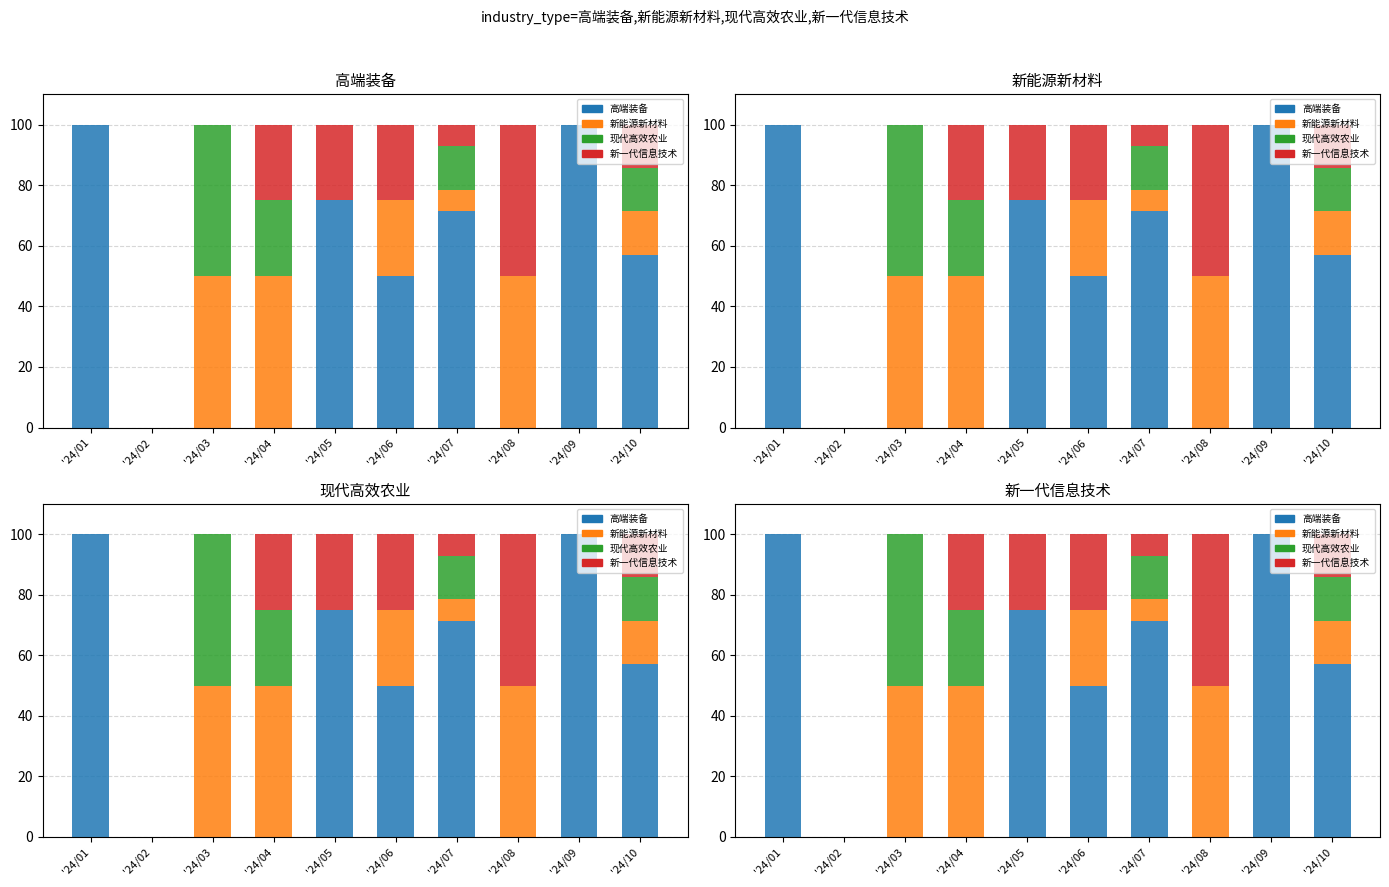

How many values in the 新一代信息技术 series exceed 14?

5